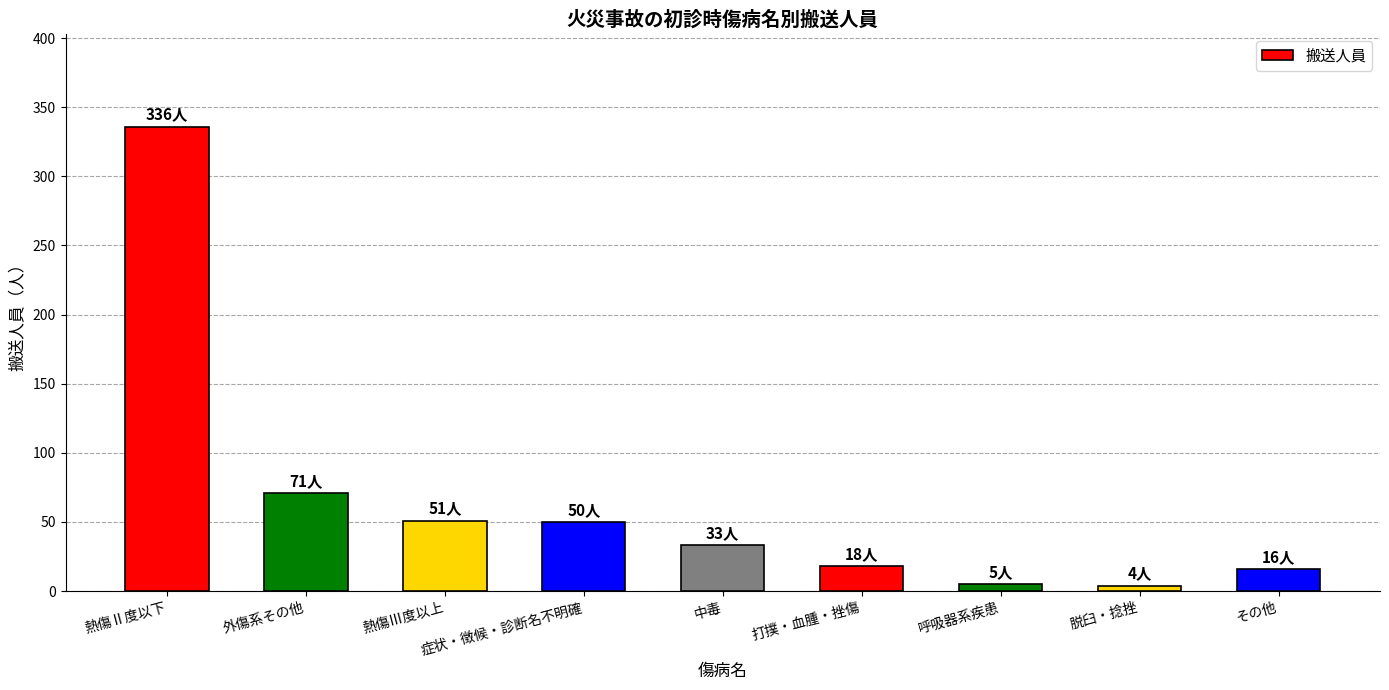

What is the change in value from 症状・徴候・診断名不明確 to その他?

-34